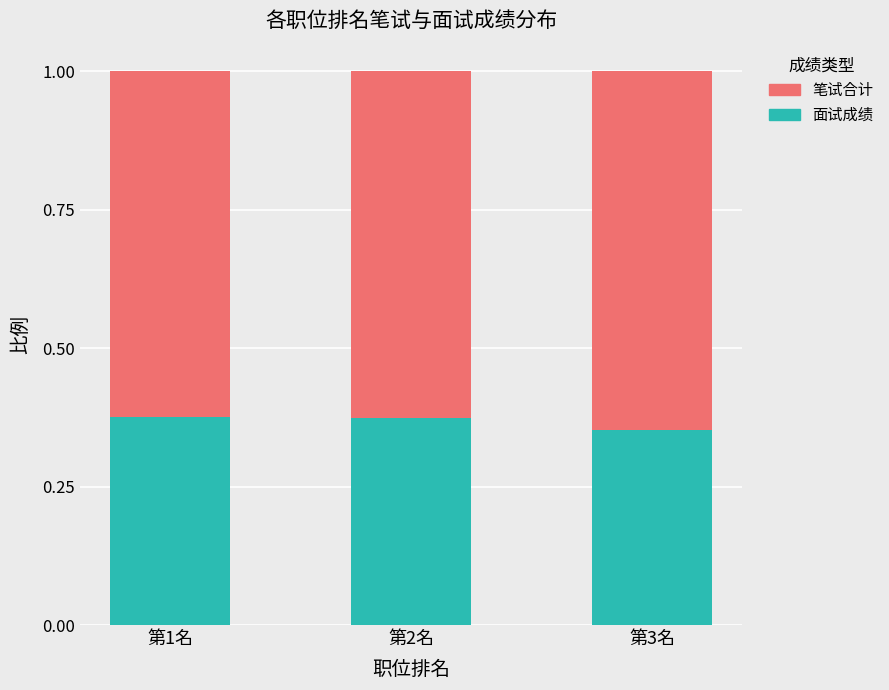

At which label does 面试成绩 reach its minimum?

第3名